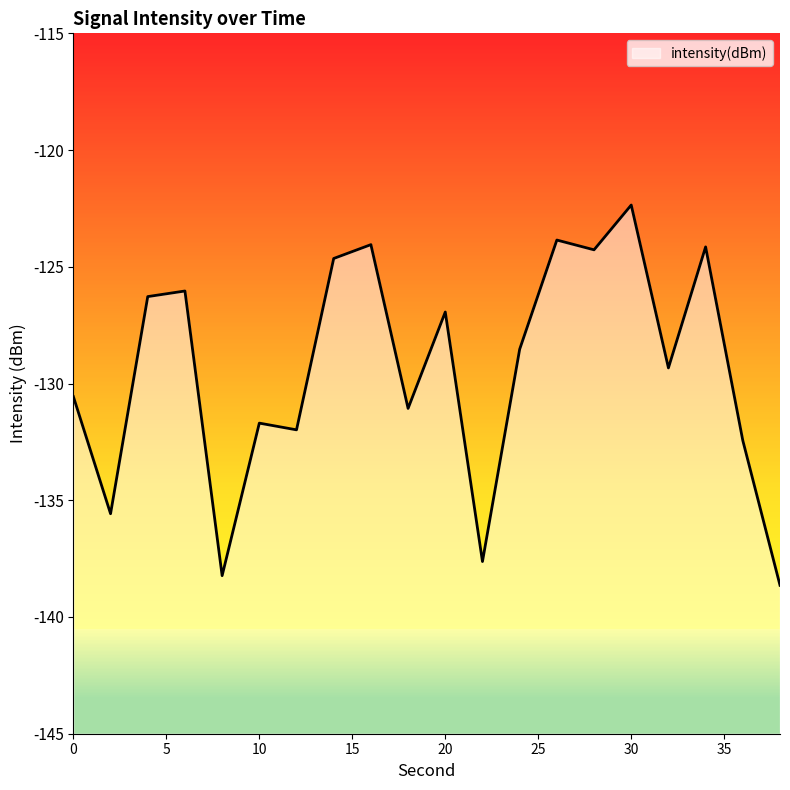

How many data points does each series have?

20